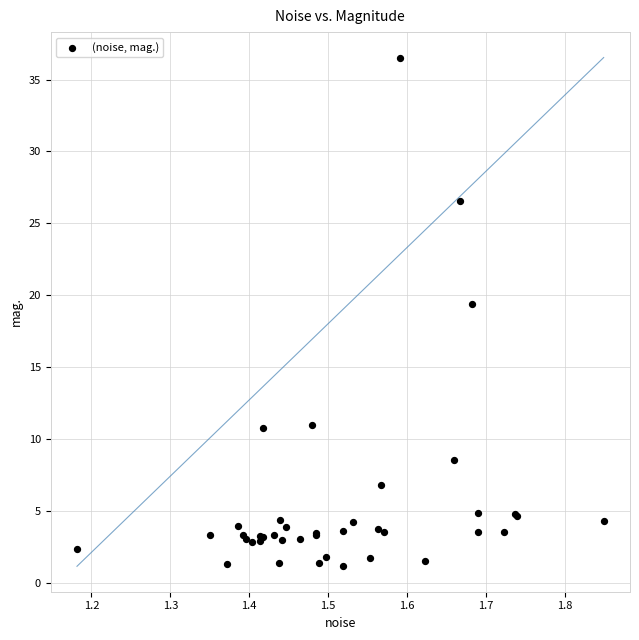

What Y value in the scatter plot is closest to 18?

19.4